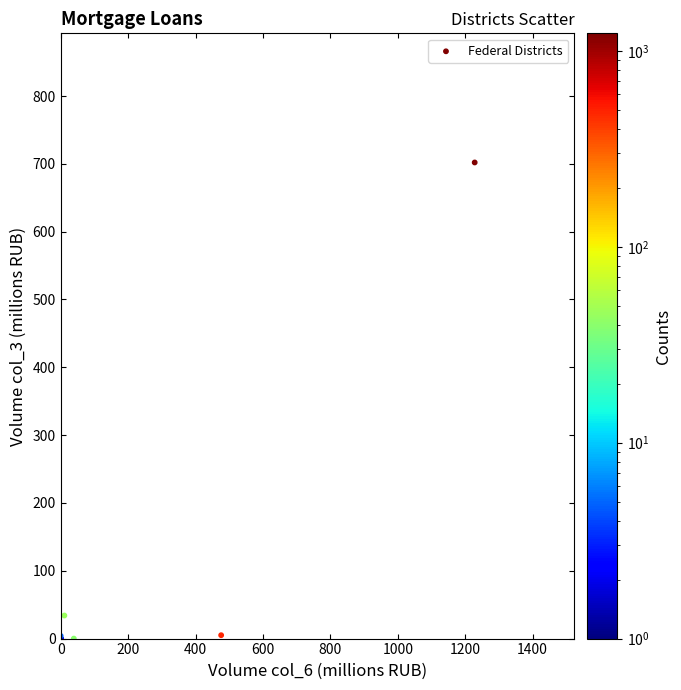

What Y value in the scatter plot is closest to 351?

34